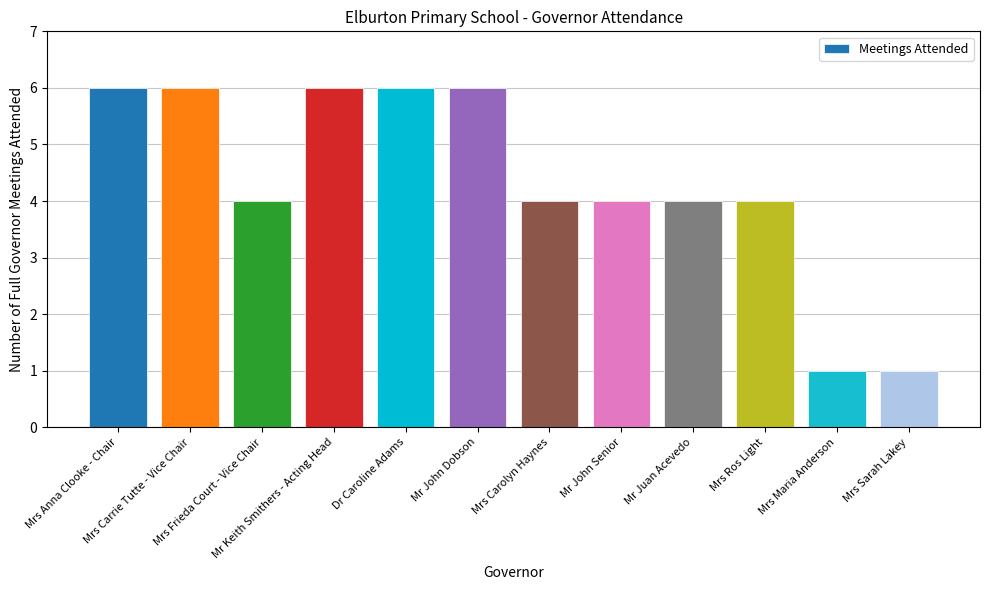

Is it true that the value at Mrs Sarah Lakey is 1?

True